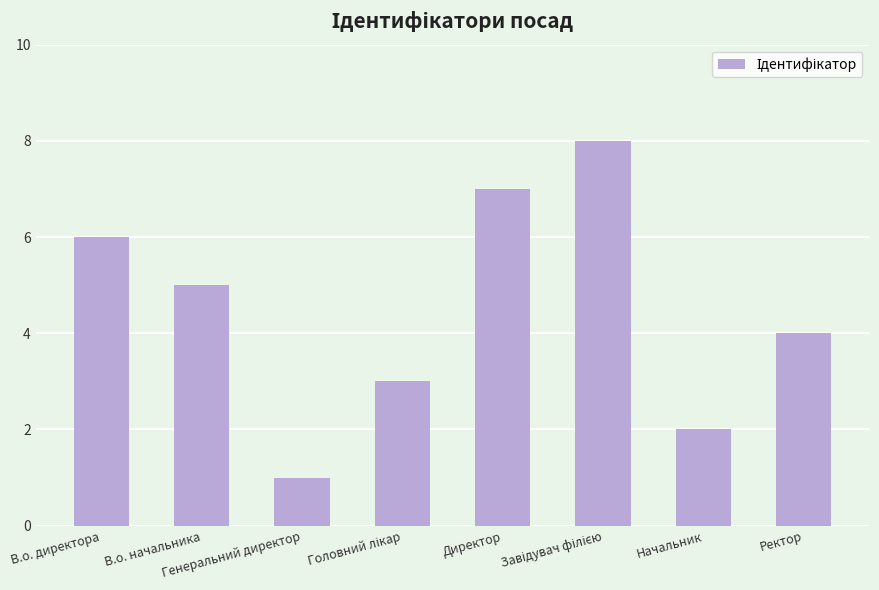

What is the maximum value shown in the chart?

8